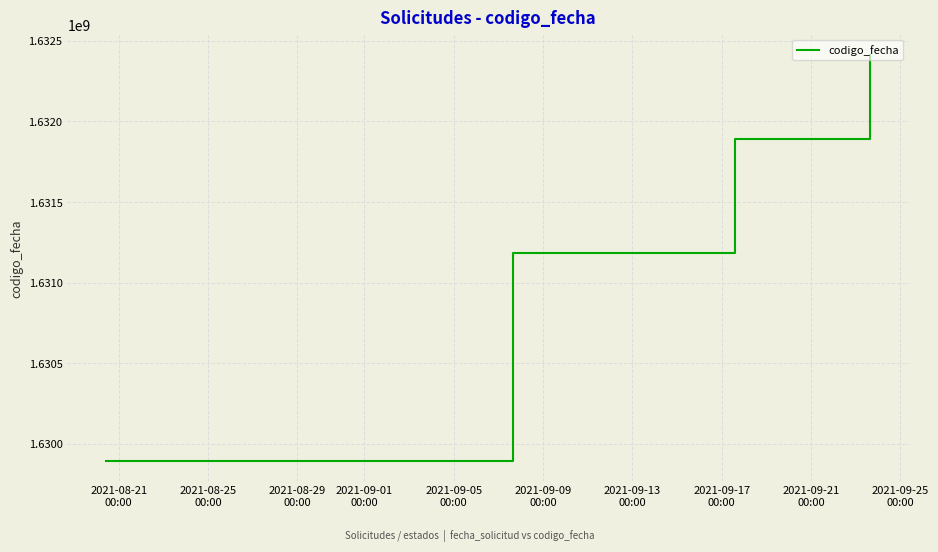

What is the sum of all values?

6525383187